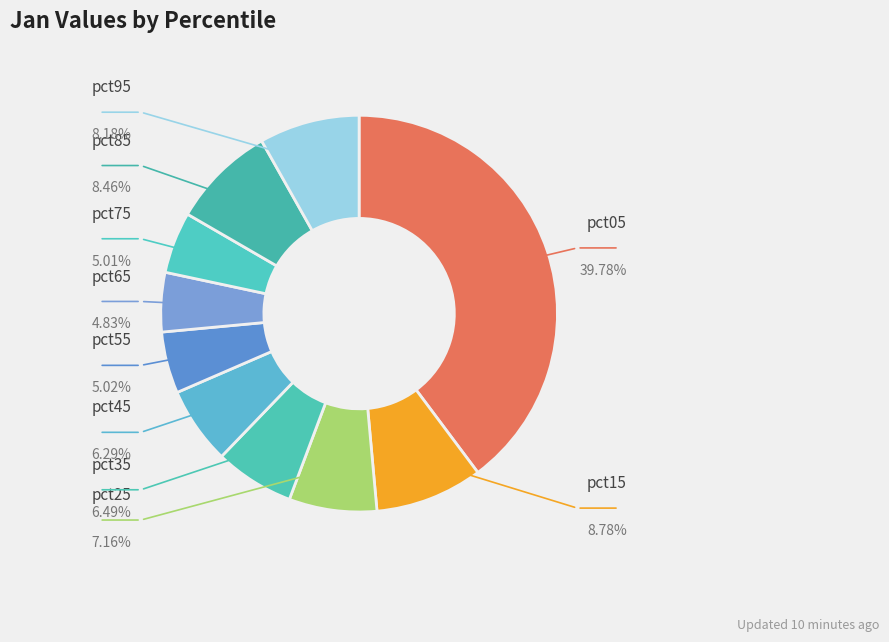

What is the largest slice in the pie chart?

pct05